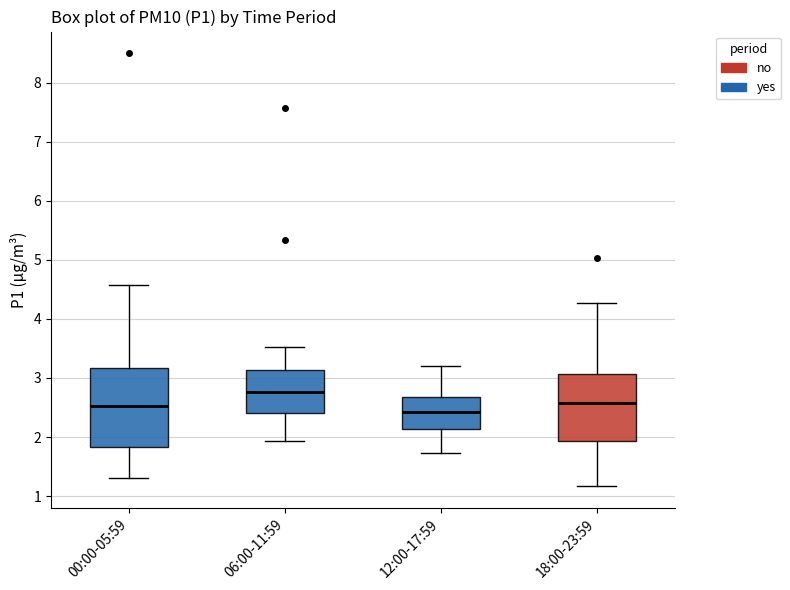

Reading left to right, read every box against the y-axis: the position of its median line, the range the box covers, and the ends of its whiskers. The values are not printed on the chart, so give them approximately, as read against the axis.

00:00-05:59: median 2.5, box 1.8 to 3.2, whiskers 1.3 to 4.6
06:00-11:59: median 2.8, box 2.4 to 3.1, whiskers 1.9 to 3.5
12:00-17:59: median 2.4, box 2.1 to 2.7, whiskers 1.7 to 3.2
18:00-23:59: median 2.6, box 1.9 to 3.1, whiskers 1.2 to 4.3